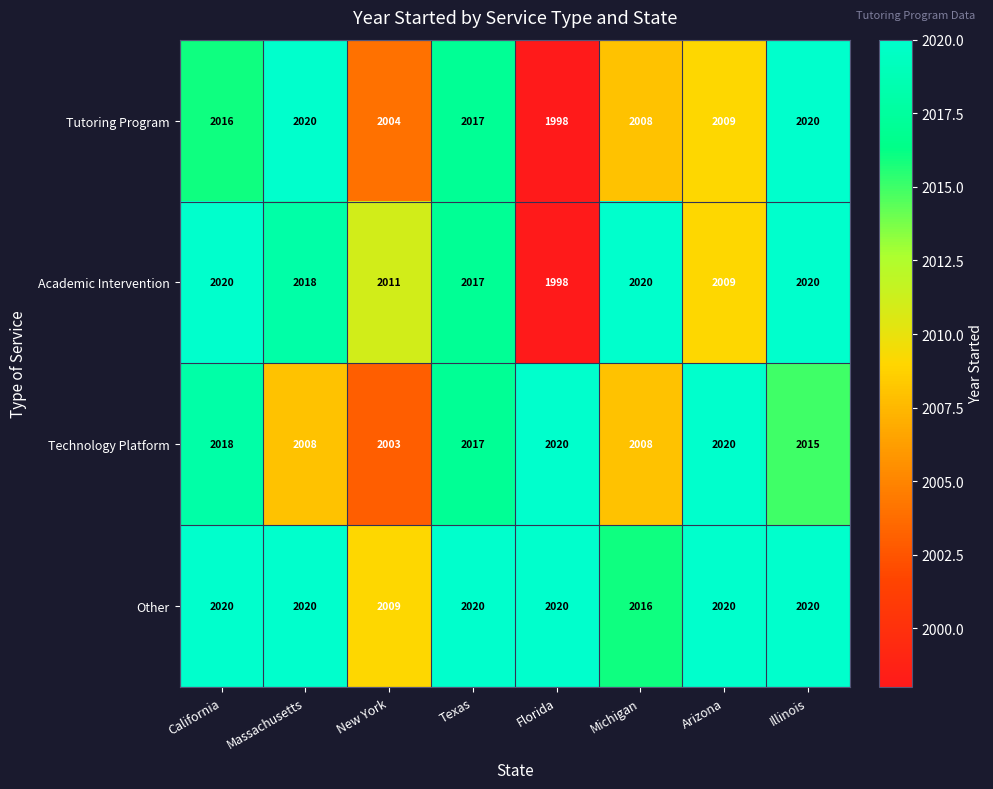

At which category is the sum across all series the highest?

Illinois